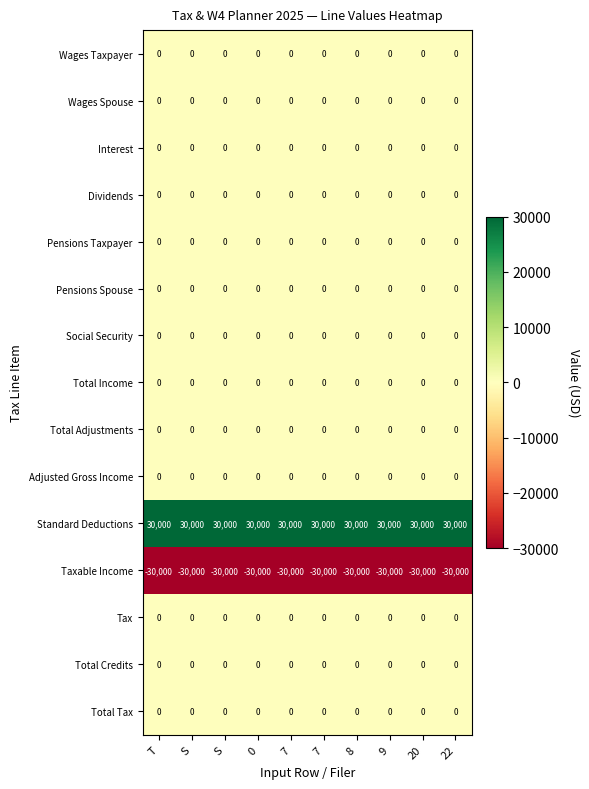

Reading right to left, list all the values displayed in this chart.

Wages Taxpayer: 22=0	20=0	9=0	8=0	7=0	7=0	0=0	S=0	S=0	T=0
Wages Spouse: 22=0	20=0	9=0	8=0	7=0	7=0	0=0	S=0	S=0	T=0
Interest: 22=0	20=0	9=0	8=0	7=0	7=0	0=0	S=0	S=0	T=0
Dividends: 22=0	20=0	9=0	8=0	7=0	7=0	0=0	S=0	S=0	T=0
Pensions Taxpayer: 22=0	20=0	9=0	8=0	7=0	7=0	0=0	S=0	S=0	T=0
Pensions Spouse: 22=0	20=0	9=0	8=0	7=0	7=0	0=0	S=0	S=0	T=0
Social Security: 22=0	20=0	9=0	8=0	7=0	7=0	0=0	S=0	S=0	T=0
Total Income: 22=0	20=0	9=0	8=0	7=0	7=0	0=0	S=0	S=0	T=0
Total Adjustments: 22=0	20=0	9=0	8=0	7=0	7=0	0=0	S=0	S=0	T=0
Adjusted Gross Income: 22=0	20=0	9=0	8=0	7=0	7=0	0=0	S=0	S=0	T=0
Standard Deductions: 22=30000	20=30000	9=30000	8=30000	7=30000	7=30000	0=30000	S=30000	S=30000	T=30000
Taxable Income: 22=-30000	20=-30000	9=-30000	8=-30000	7=-30000	7=-30000	0=-30000	S=-30000	S=-30000	T=-30000
Tax: 22=0	20=0	9=0	8=0	7=0	7=0	0=0	S=0	S=0	T=0
Total Credits: 22=0	20=0	9=0	8=0	7=0	7=0	0=0	S=0	S=0	T=0
Total Tax: 22=0	20=0	9=0	8=0	7=0	7=0	0=0	S=0	S=0	T=0